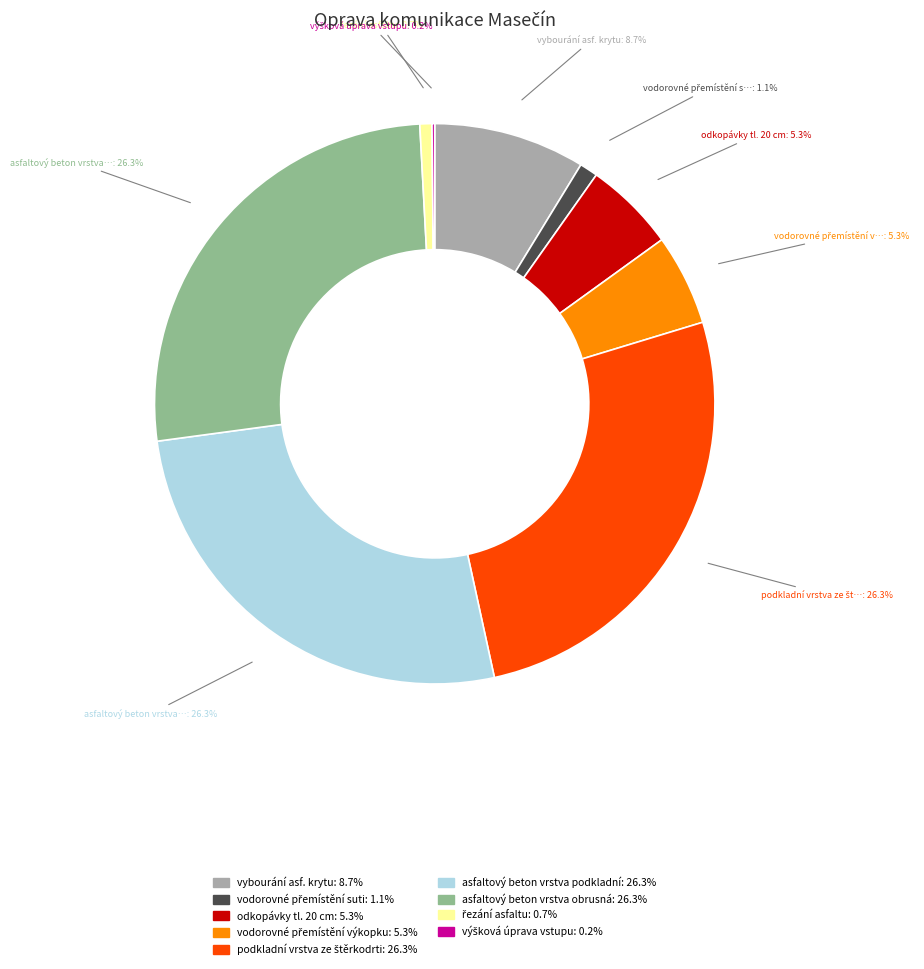

Does asfaltový beton vrstva obrusná represent more than half of the total?

No